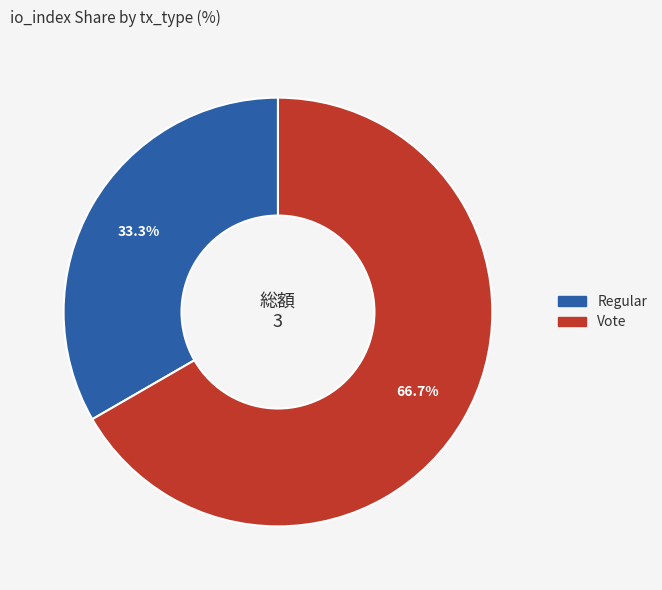

The Vote slice represents 60% of the pie. True or false?

False